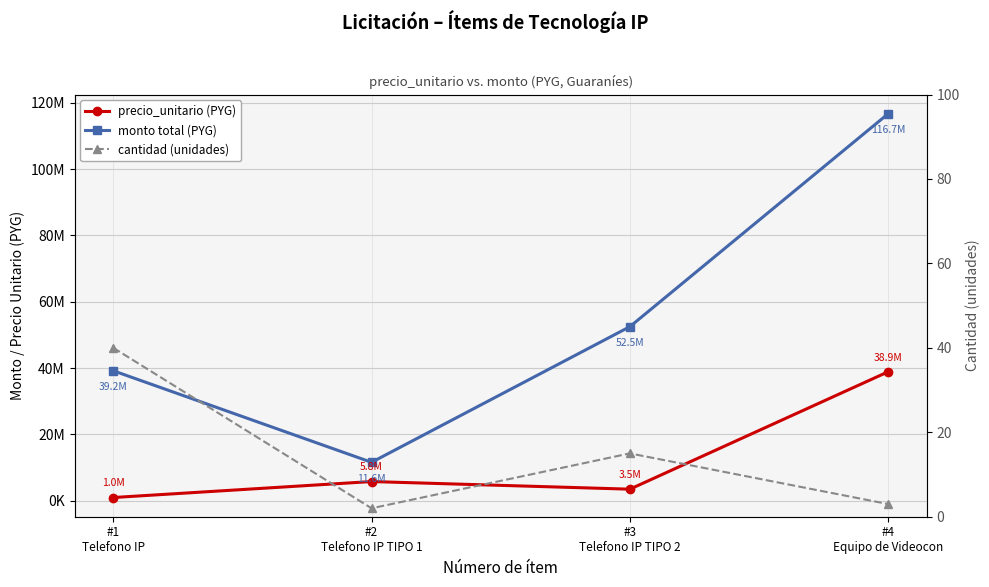

Reading left to right, transcribe all the data shown in this chart.

precio_unitario (PYG): 980000	5800000	3500000	38900000
monto total (PYG): 39200000	11600000	52500000	116700000
cantidad (unidades): 40	2	15	3